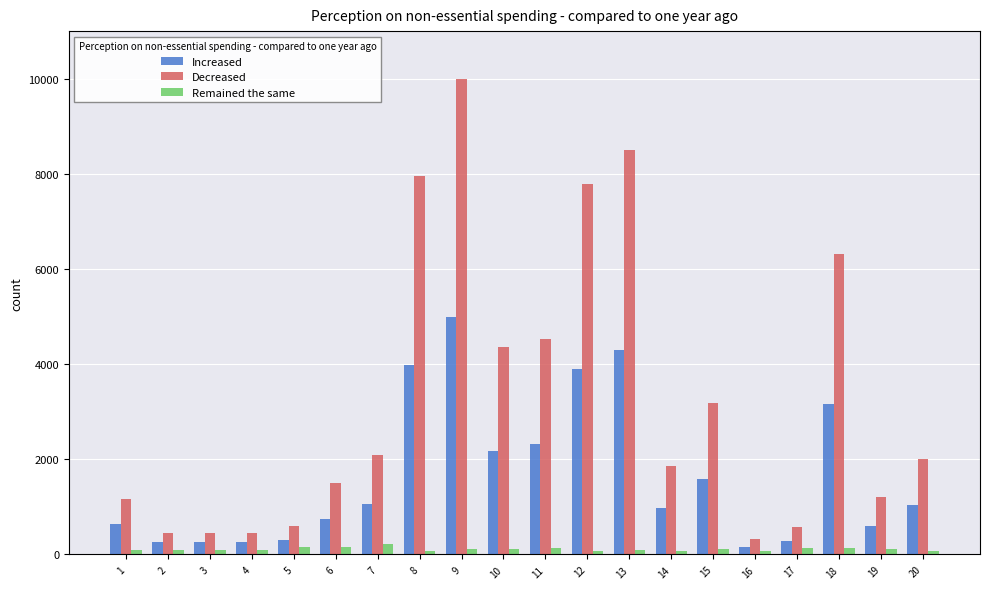

Is it true that Remained the same equals 90000 at 1?

True